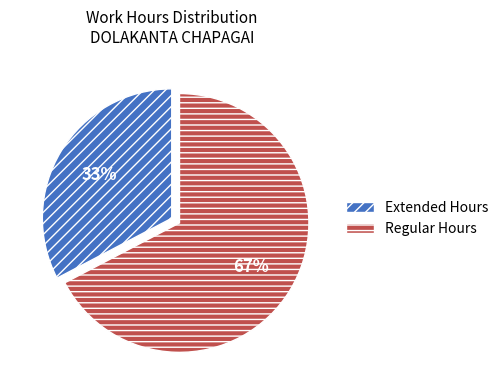

To the nearest percent, what is the average slice percentage?

50%